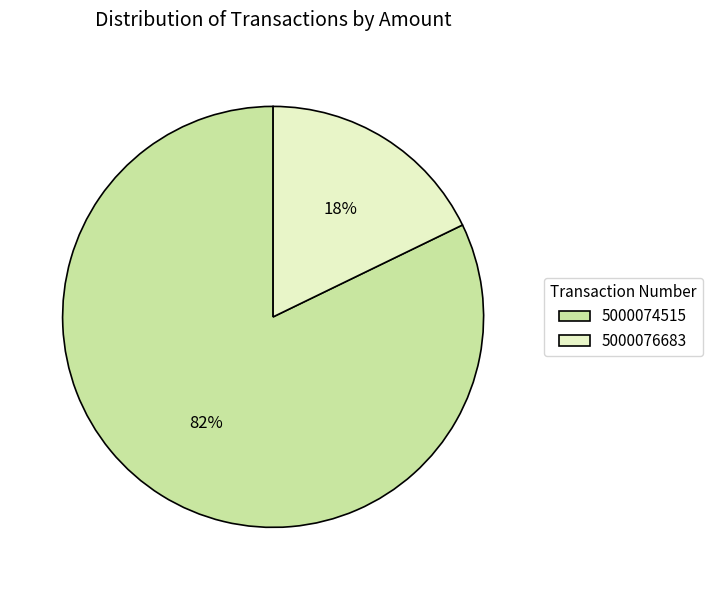

Is the sum of 5000074515 and 5000076683 greater than half?

Yes